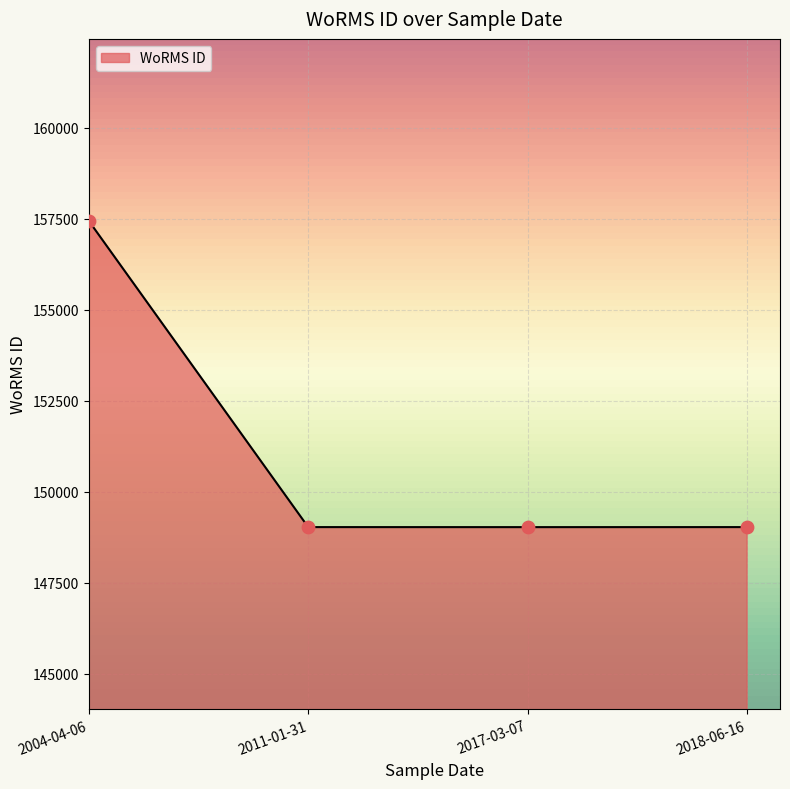

What is the ratio of the value at 2018-06-16 to the value at 2004-04-06?

0.9